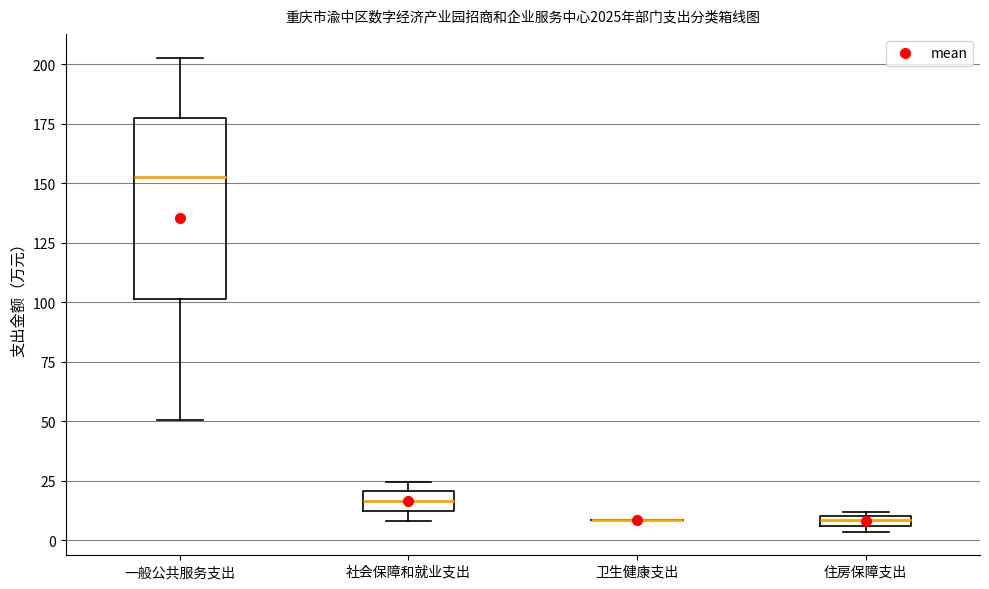

Where is the lower edge of the box for 住房保障支出 on the y-axis? The values are not printed on the chart, so give them approximately, as read against the axis.

5